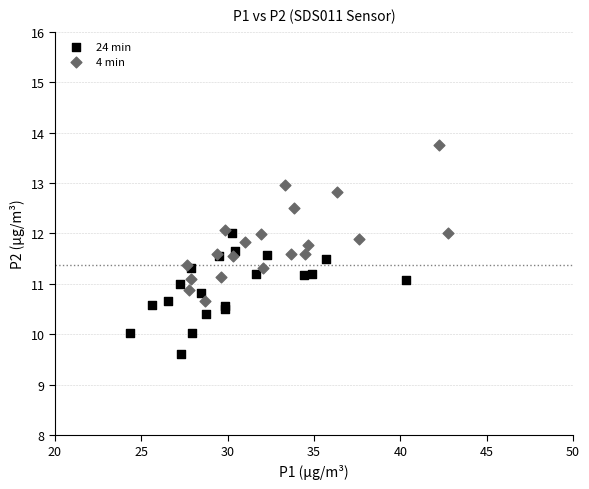

Which series has the largest Y range (max minus min)?

4 min